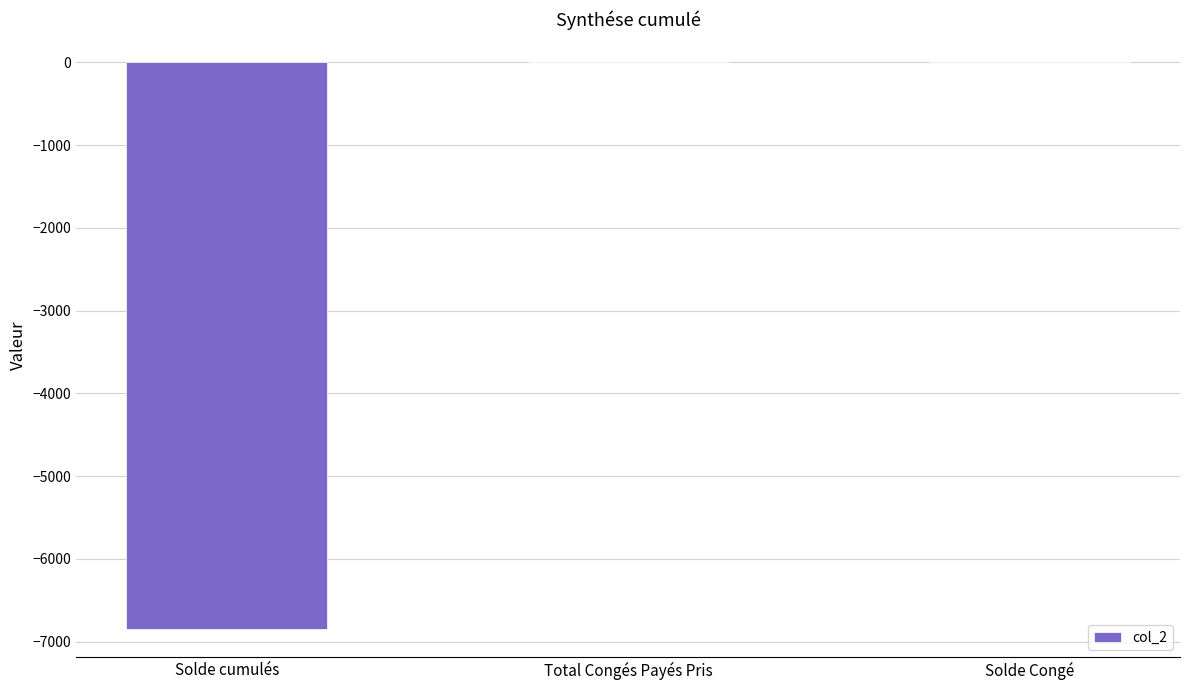

Between Total Congés Payés Pris and Solde cumulés, which is larger?

Total Congés Payés Pris